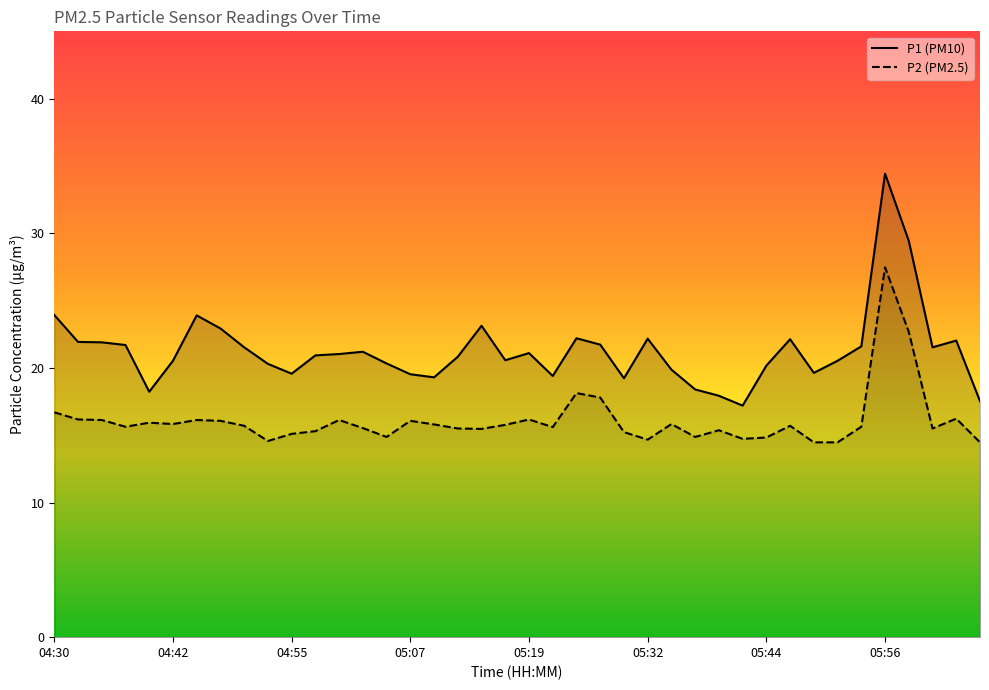

True or false: P1 and P2 intersect in this chart.

False